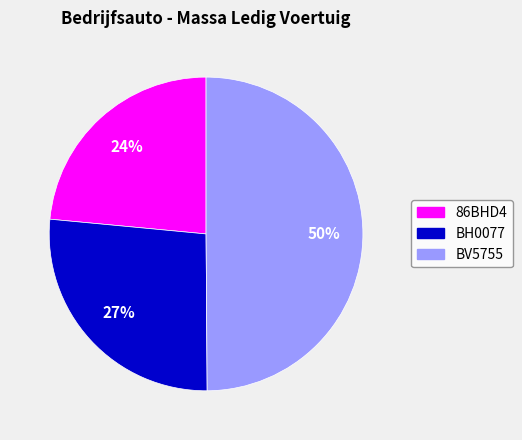

Which category has the smallest portion of the pie?

86BHD4